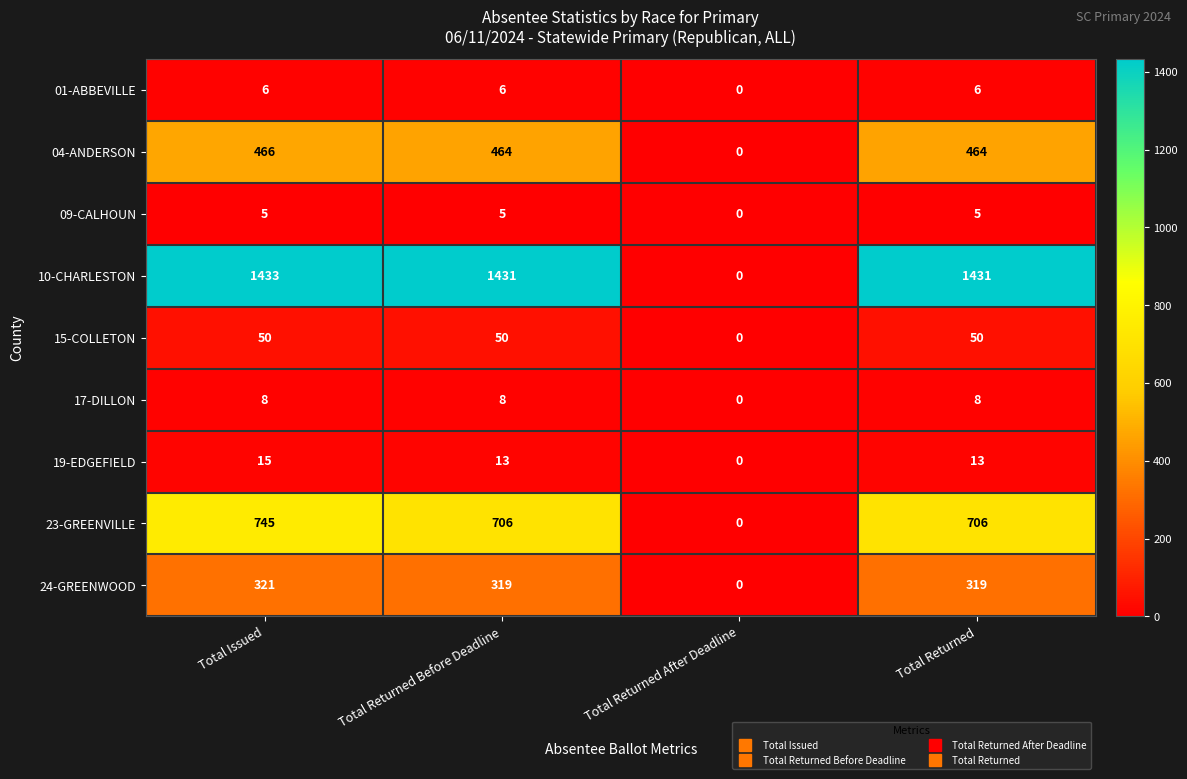

Which category has the highest value across all series?

Total Issued